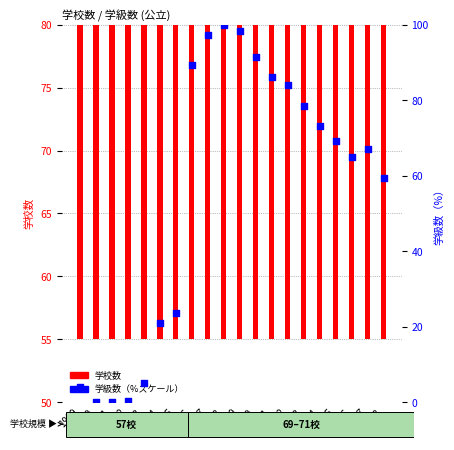

Is the value of 学校数 at 2009 greater than the value of 学級数（%スケール） at 2014?

No